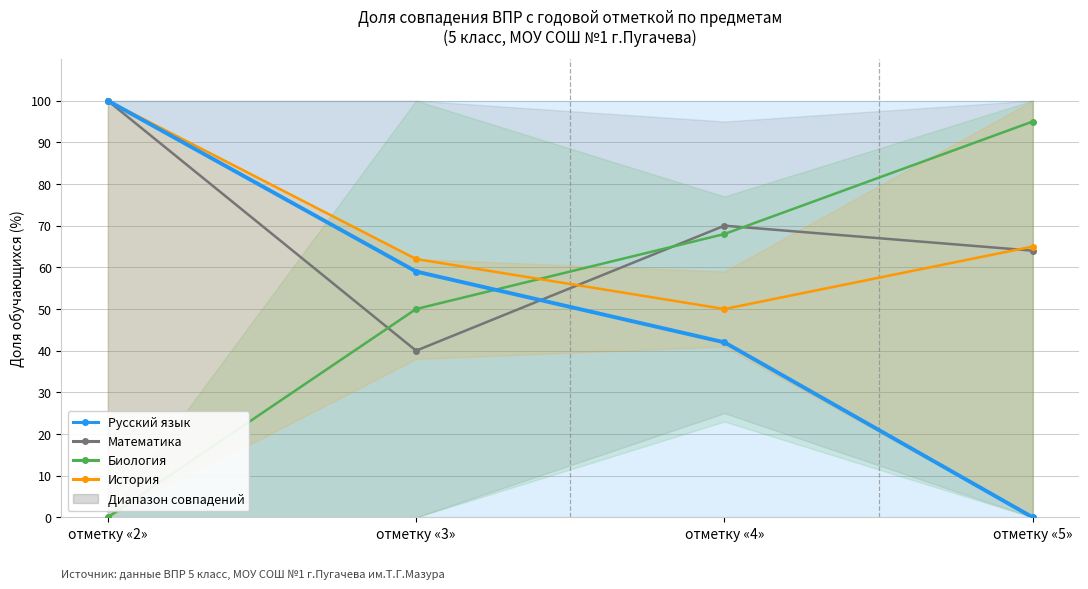

Reading right to left, what are all the values shown in this chart?

Русский язык: 0	42	59	100
Математика: 64	70	40	100
Биология: 95	68	50	0
История: 65	50	62	100